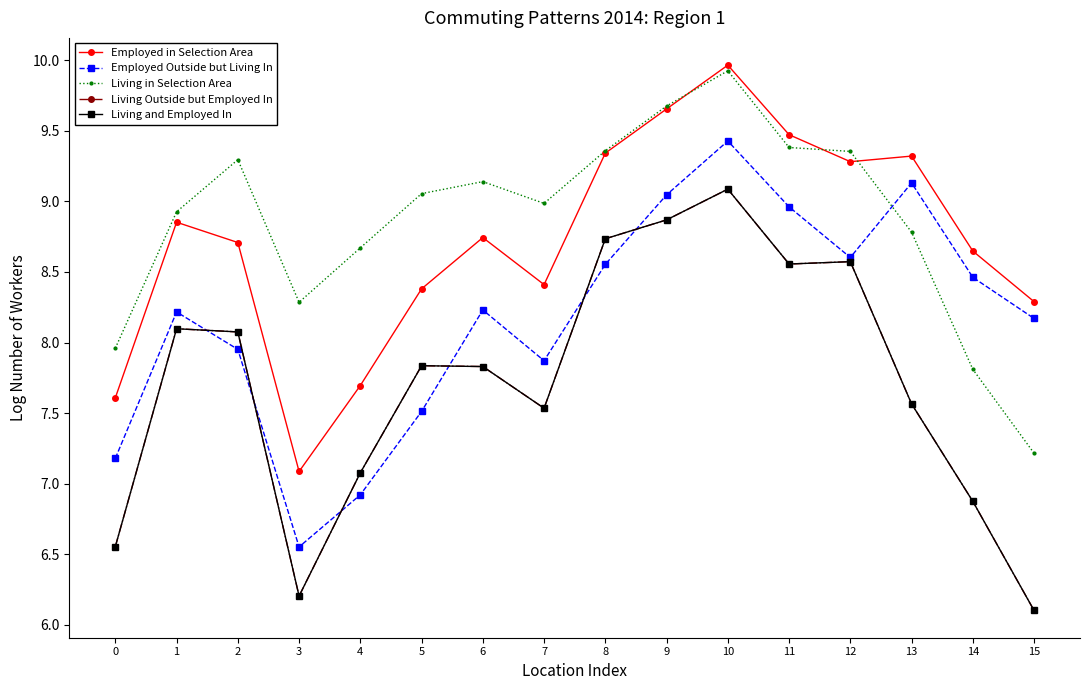

What are all the series names shown in the legend?

Employed in Selection Area, Employed Outside but Living In, Living in Selection Area, Living Outside but Employed In, Living and Employed In